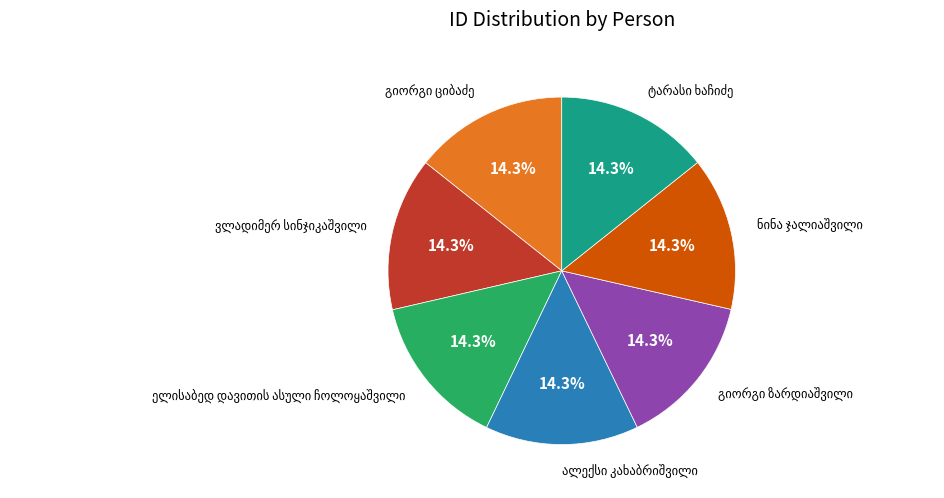

Does any single category account for the majority?

No